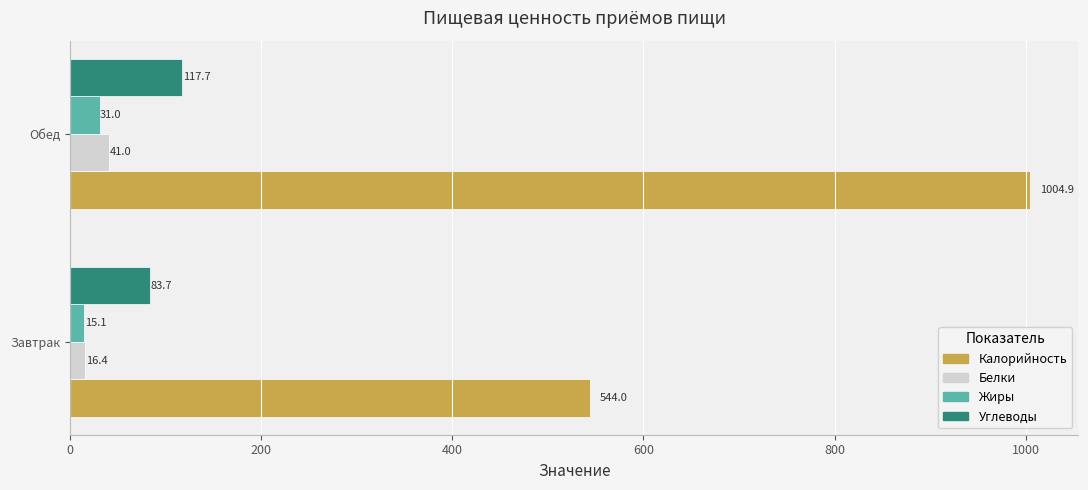

How many data points in Калорийность are less than 1004?

1